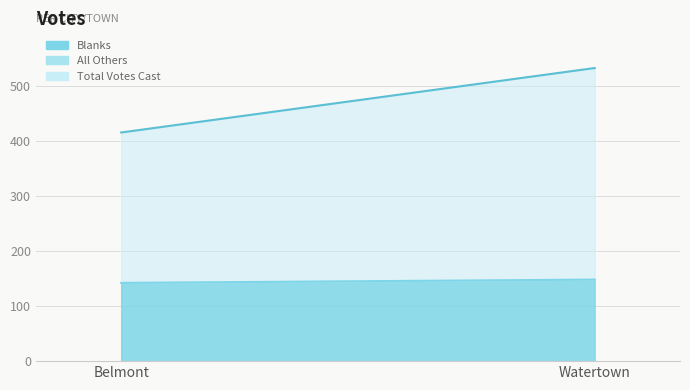

What is the total value across all series at Watertown?

680